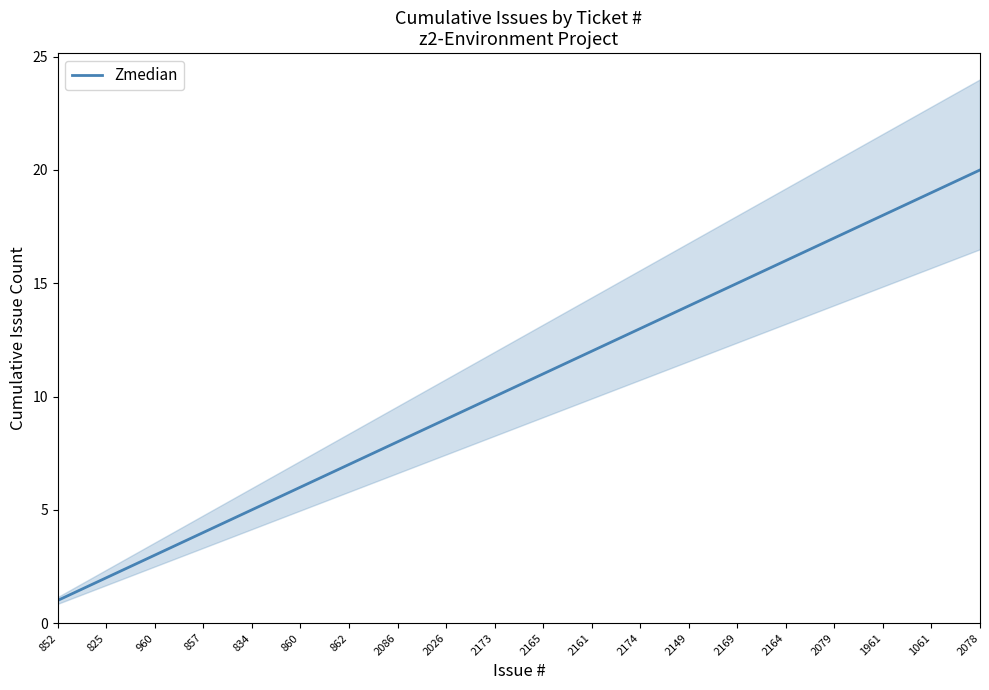

What is the difference between the second highest and minimum values?

18